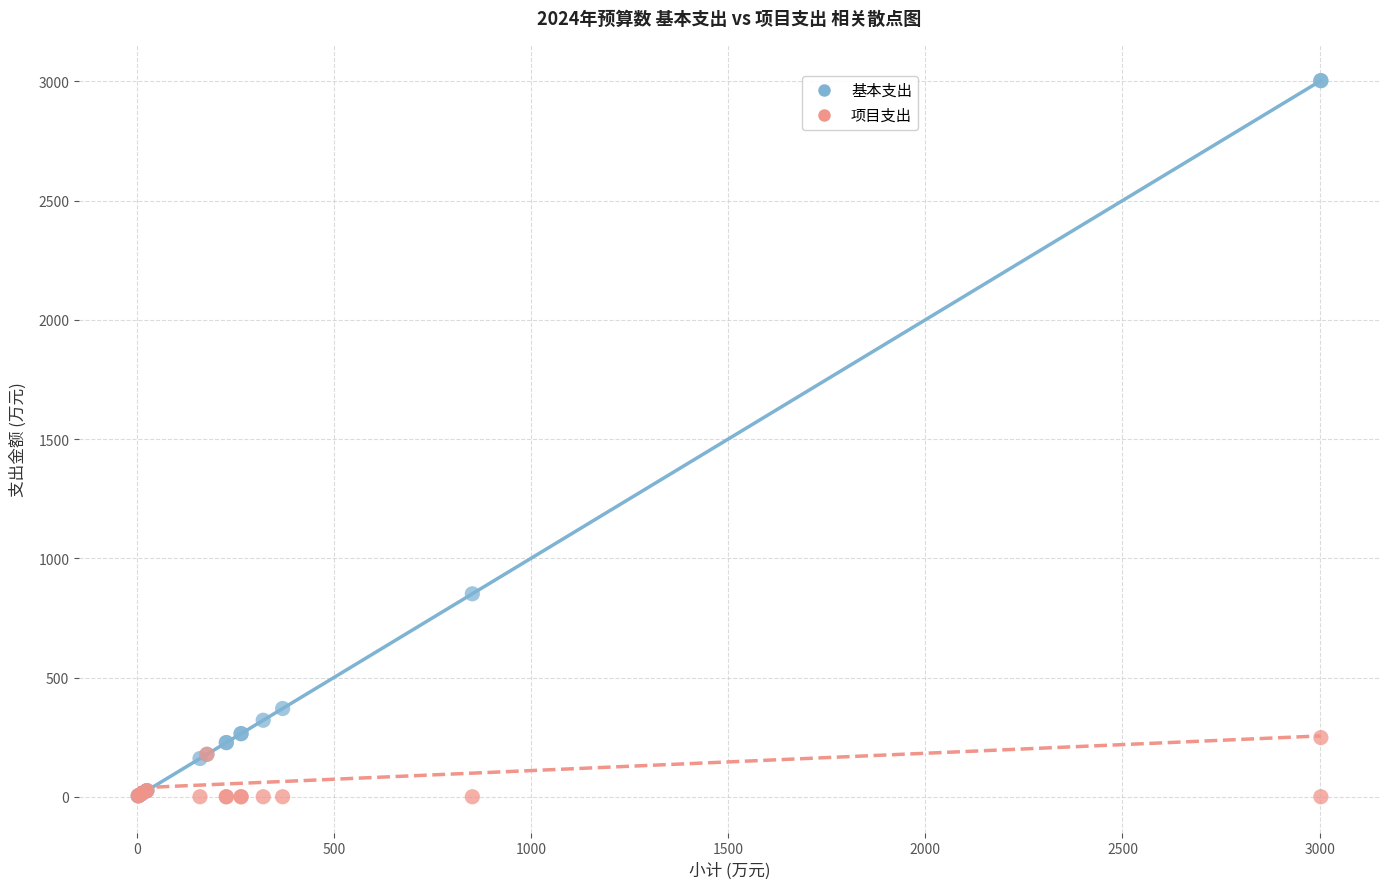

In the 基本支出 series, what Y value is closest to 1503?

851.1